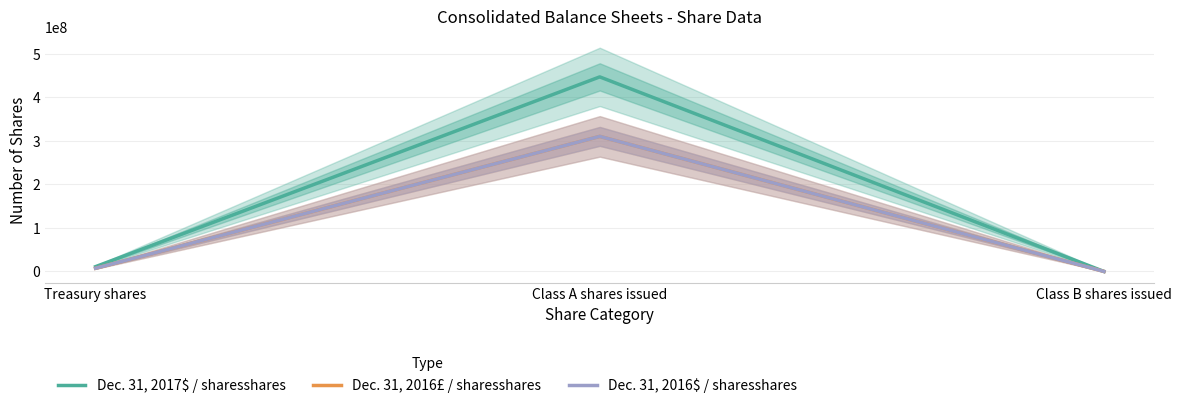

What is the total value across all series at Class A shares issued?

1067600000